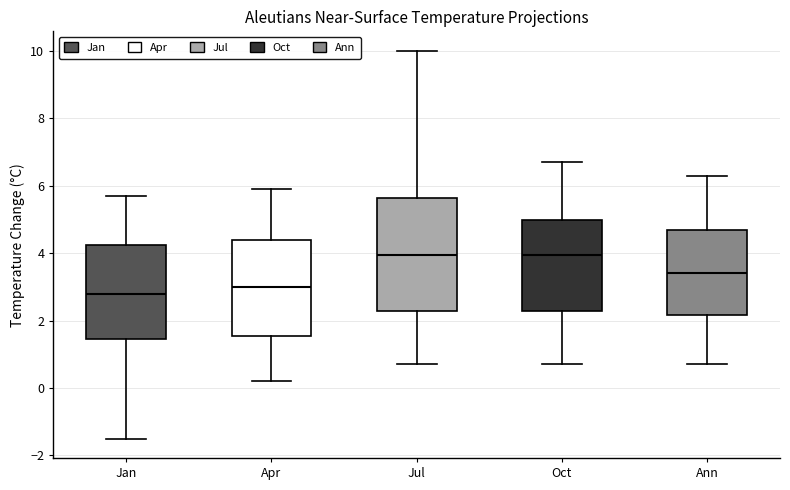

Where does the median line of the box for Apr sit on the y-axis? The values are not printed on the chart, so give them approximately, as read against the axis.

3.0